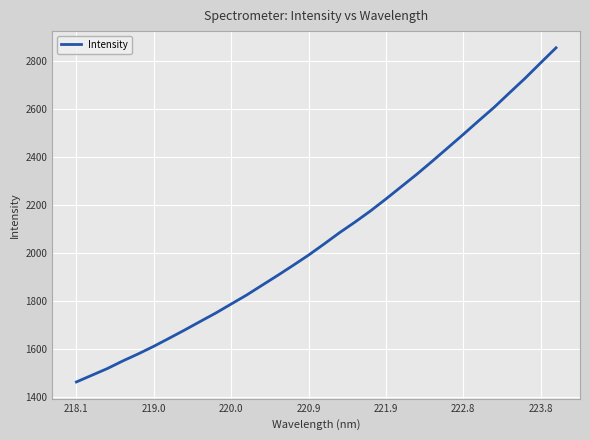

What is the maximum value shown in the chart?

2853.9